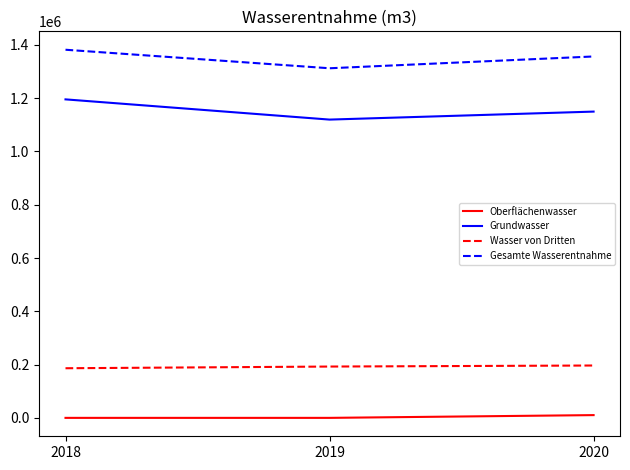

What is the greatest value displayed?

1381994